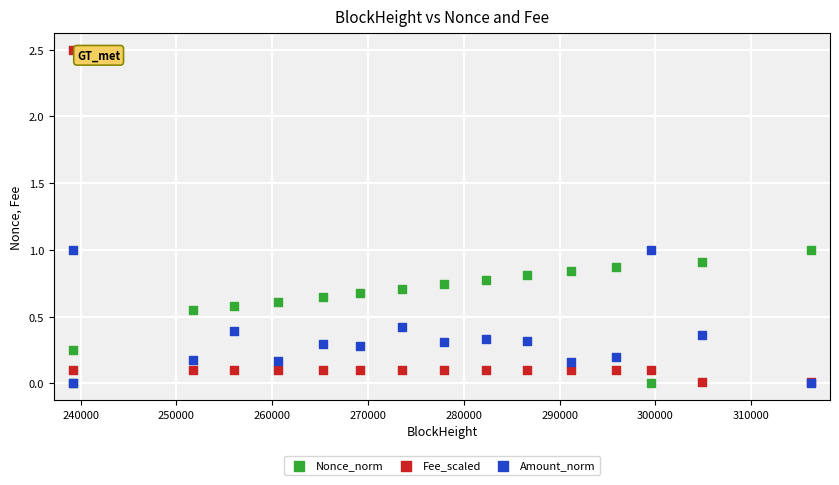

What are all the series names shown in the legend?

Nonce_norm, Fee_scaled, Amount_norm